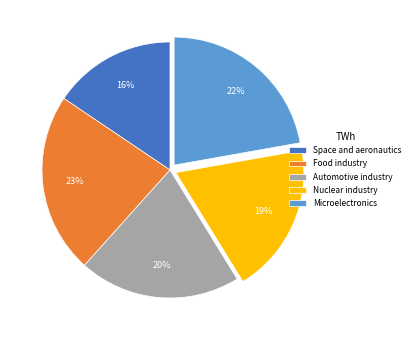

How many segments does this pie chart have?

5